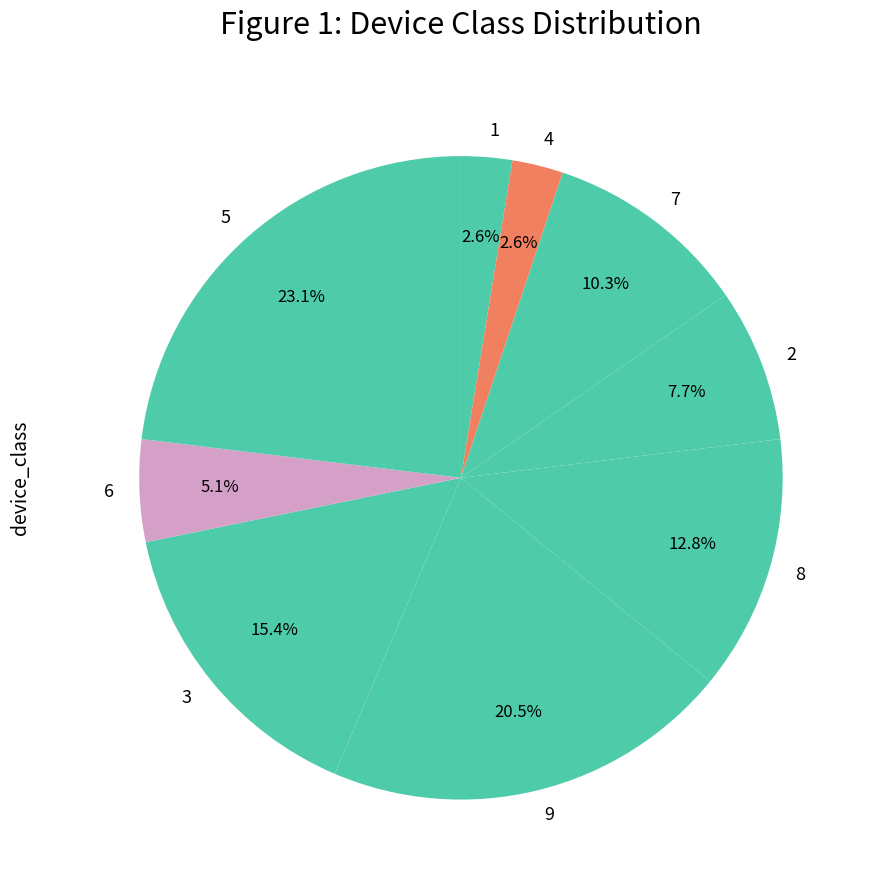

Combined, what portion of the pie is 1 and 6?

7.7%